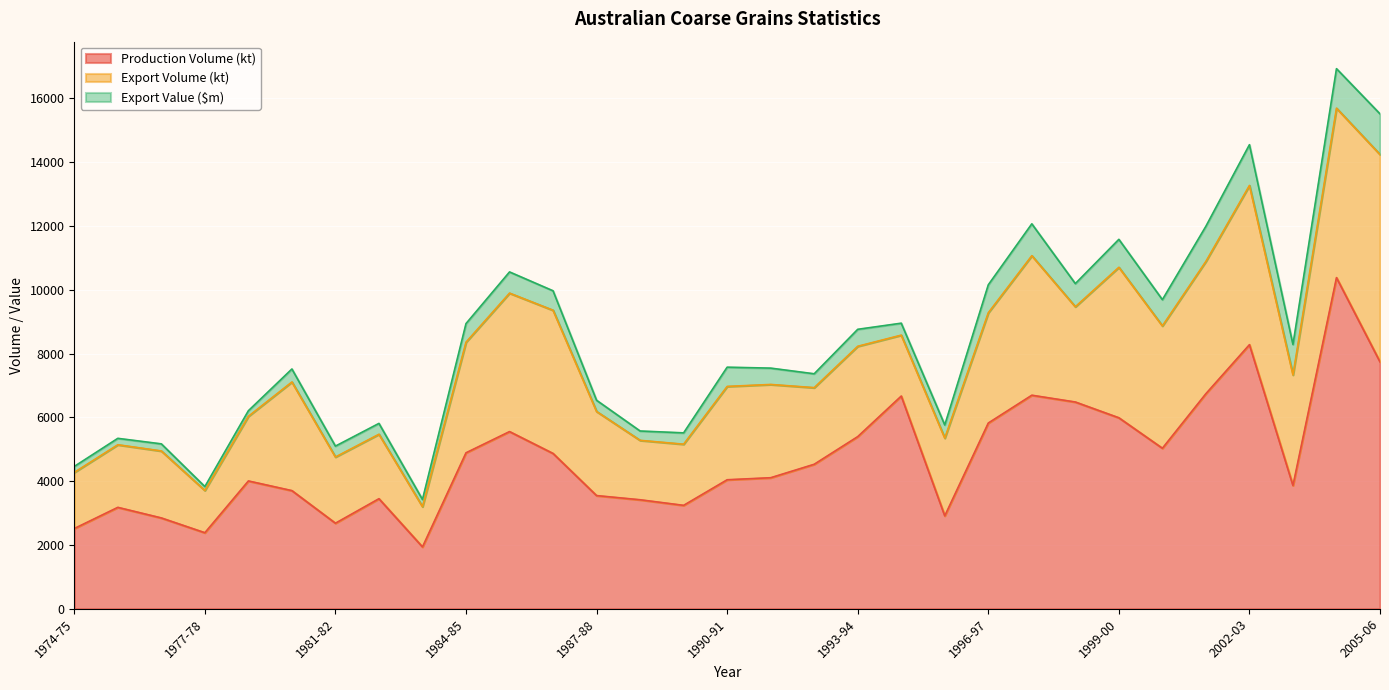

How many distinct data groups are displayed?

3